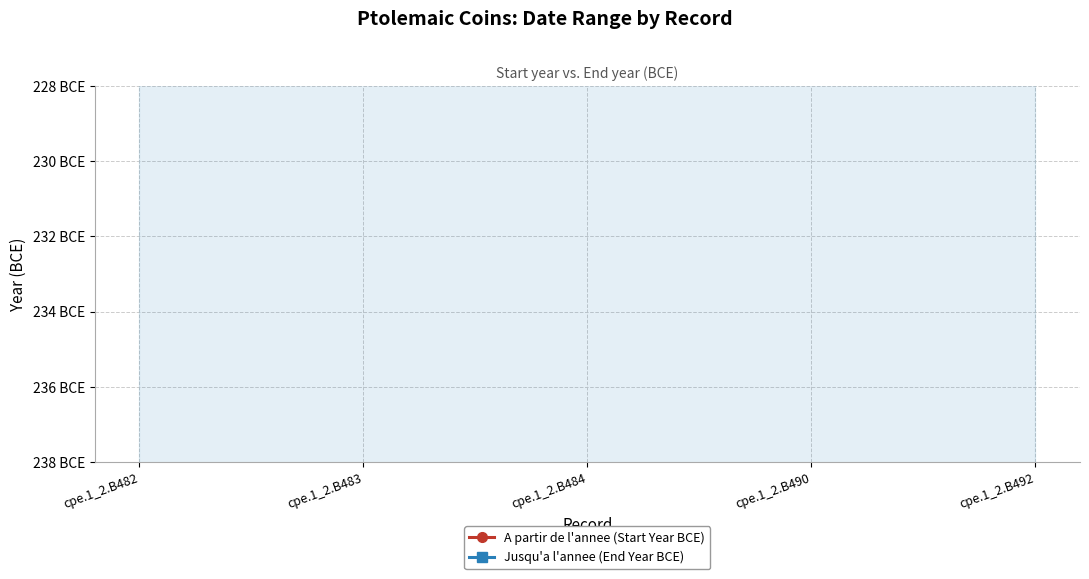

How many lines are shown in the chart?

2